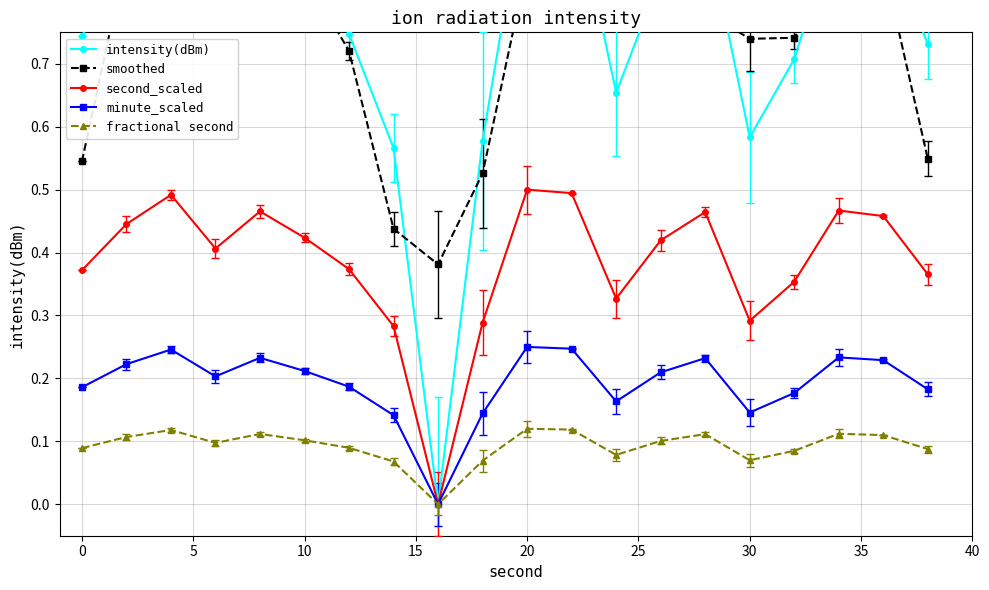

What is the sum of all fractional second values?

1.8